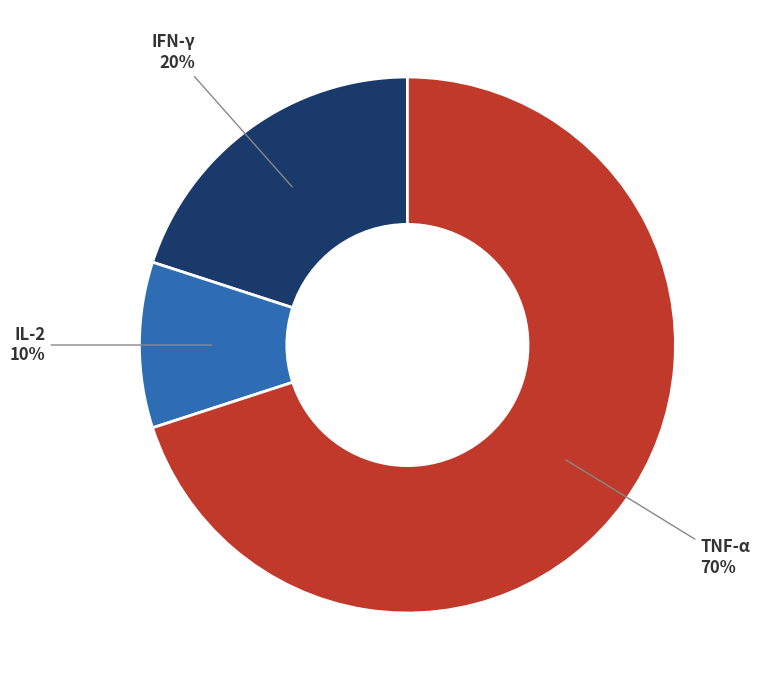

To the nearest percent, what is the average slice percentage?

33%